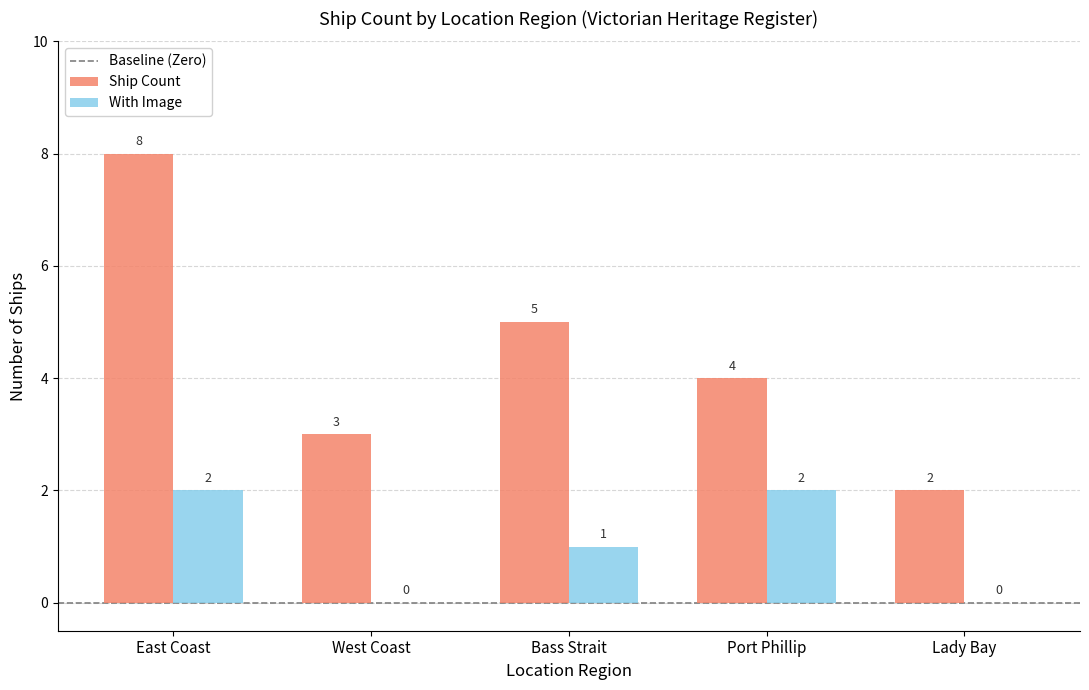

Count the number of data series in this chart.

2